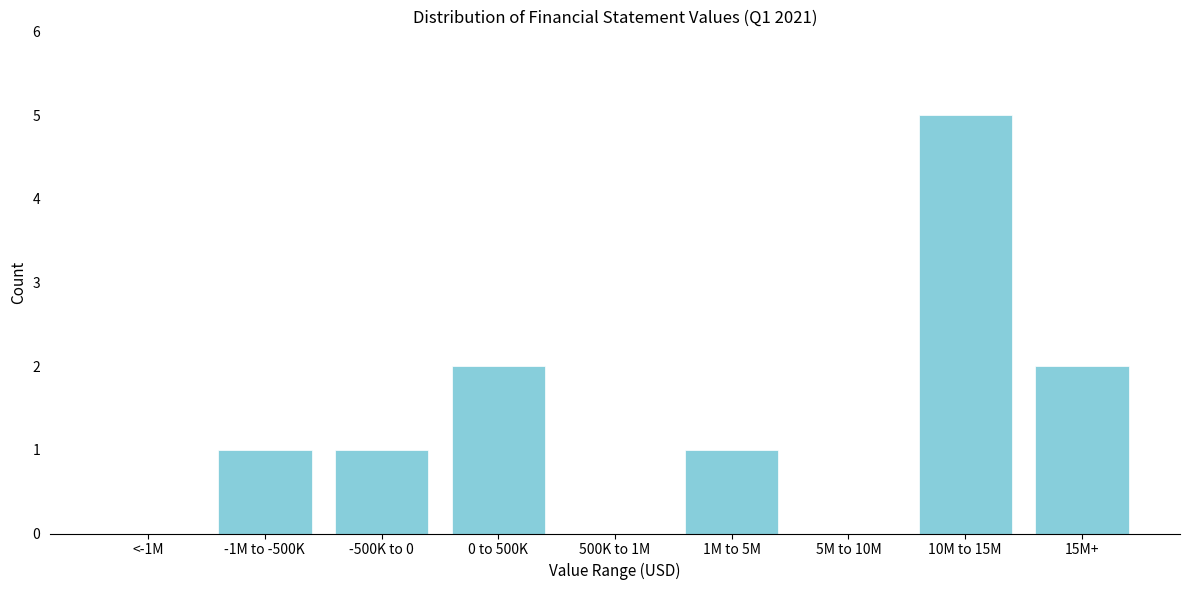

Reading right to left, what are all the values shown in this chart?

15M+=2	10M to 15M=5	5M to 10M=0	1M to 5M=1	500K to 1M=0	0 to 500K=2	-500K to 0=1	-1M to -500K=1	<-1M=0